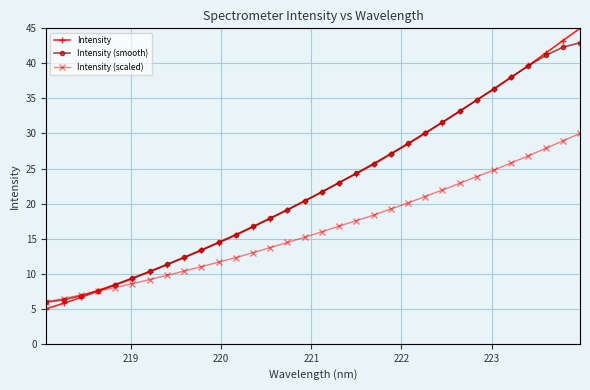

What are all the series names shown in the legend?

Intensity, Intensity (smooth), Intensity (scaled)